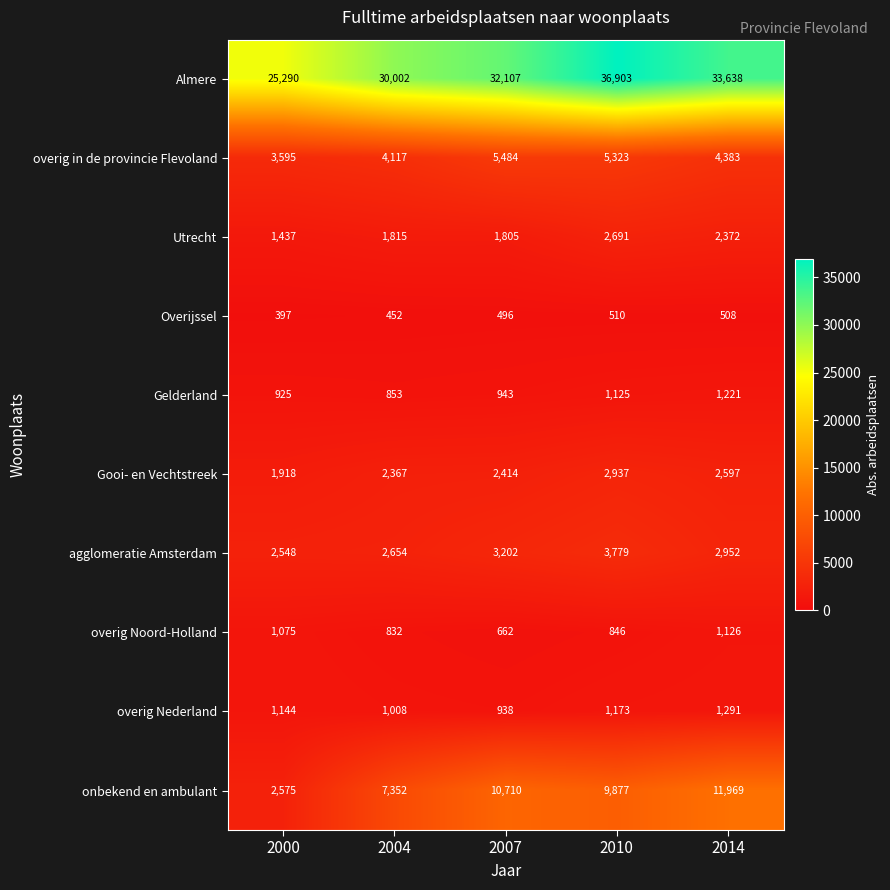

At how many categories does at least one series exceed 18820?

5